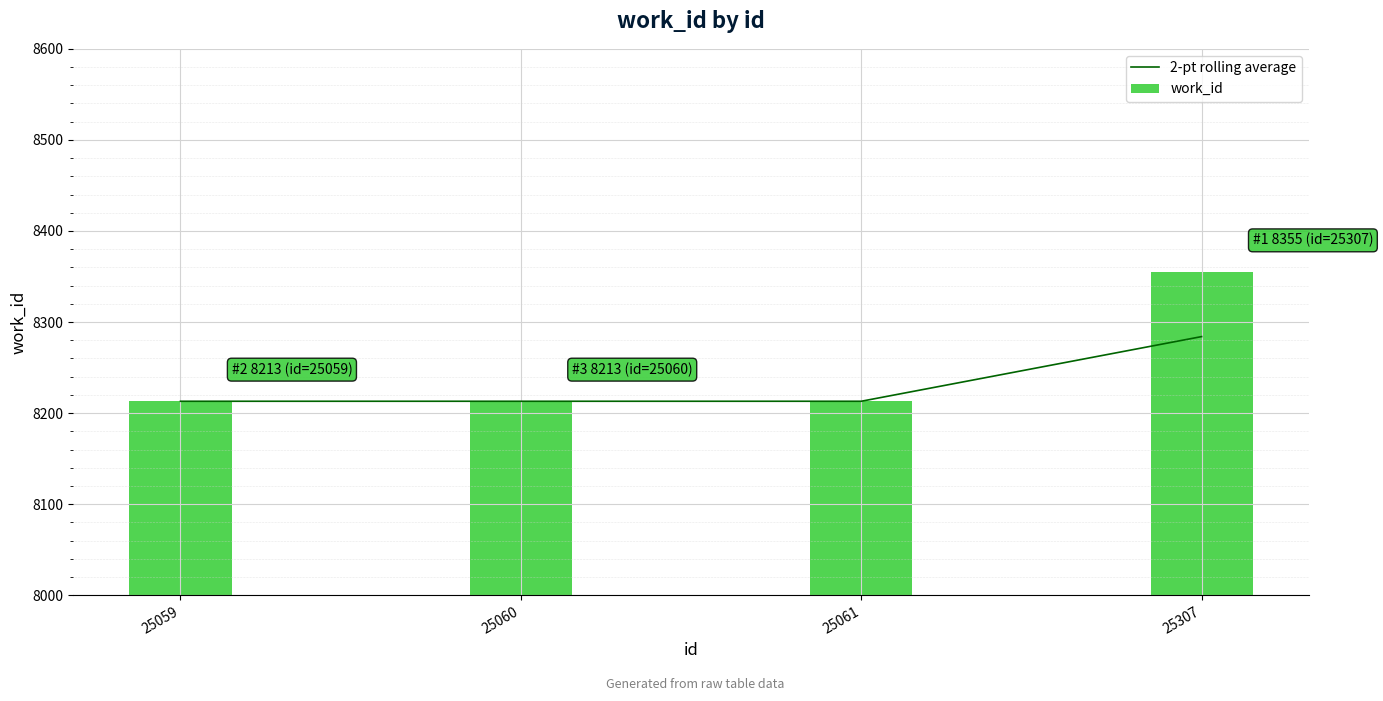

Approximately how many times larger is the value at 25059 compared to 25061?

1.0